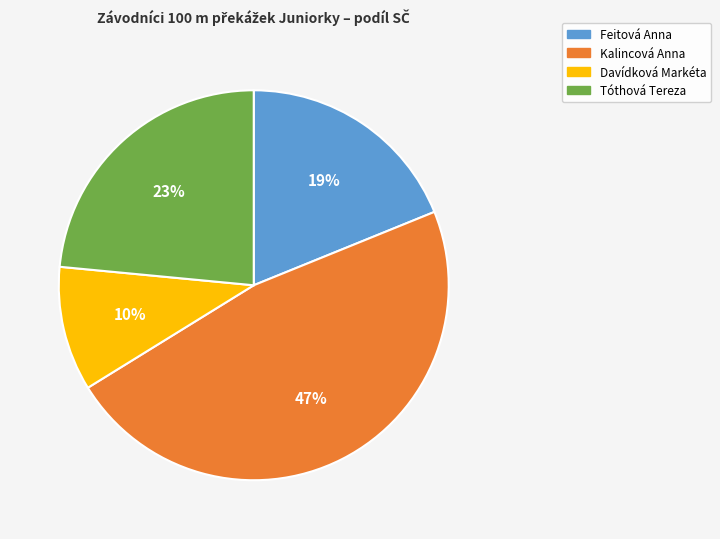

Rank the categories by value from lowest to highest.

Davídková Markéta, Feitová Anna, Tóthová Tereza, Kalincová Anna